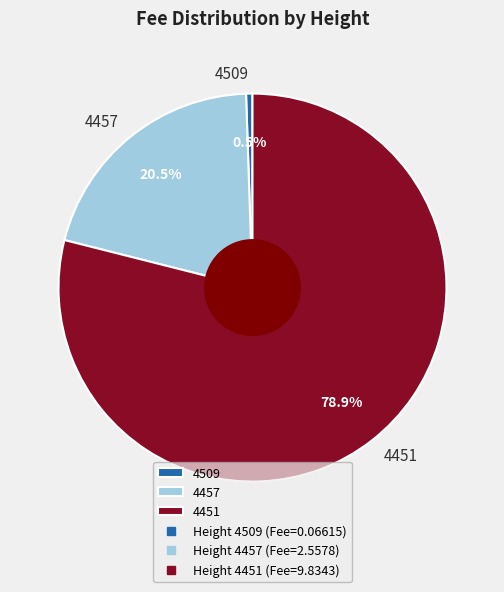

Between 4451 and 4457, which is larger?

4451